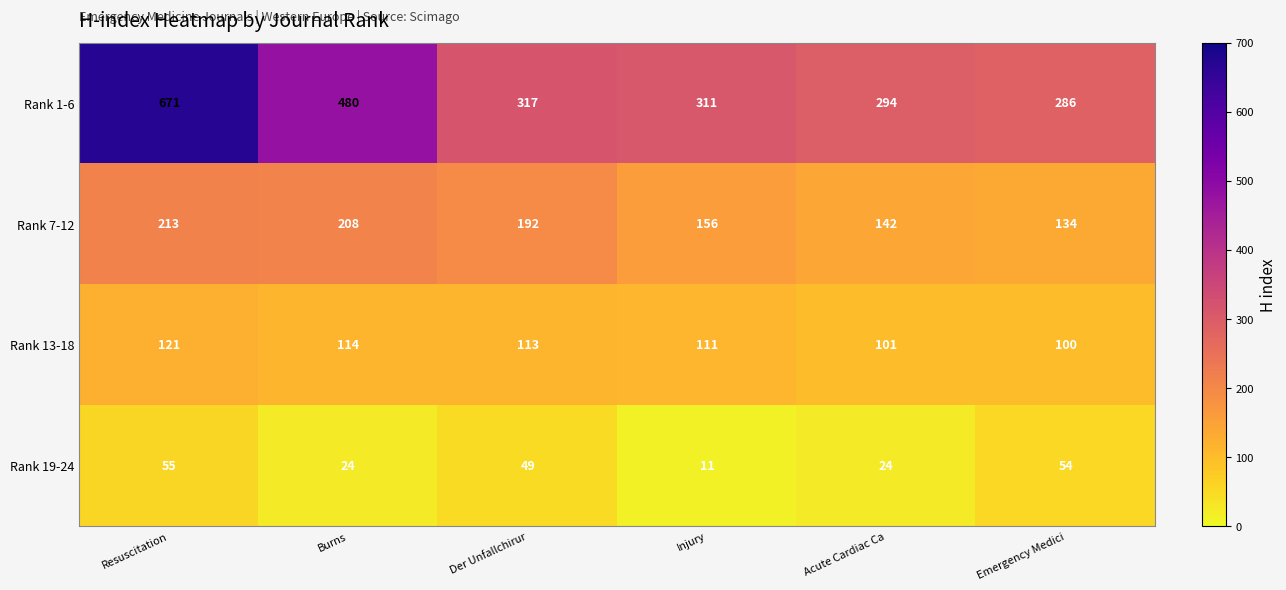

At which category is the sum across all series the highest?

Resuscitation